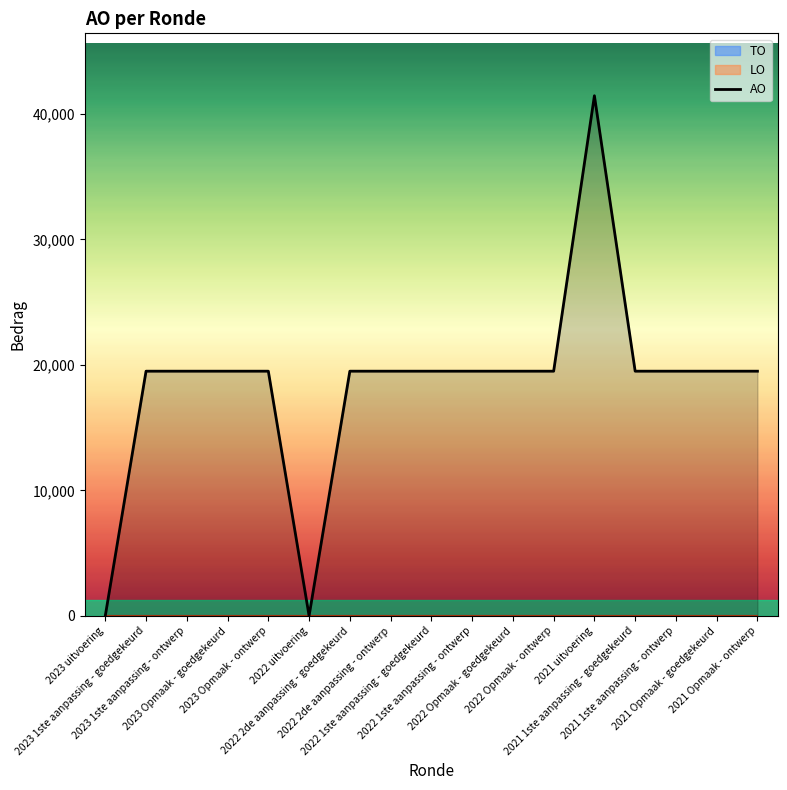

At which label does the data first exceed 19500?

2021 uitvoering